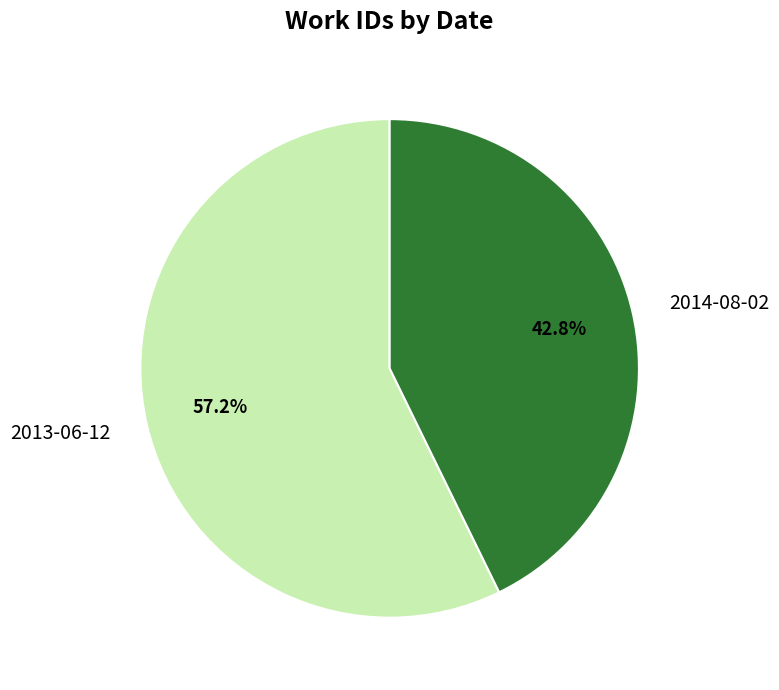

How many slices are in this pie chart?

2